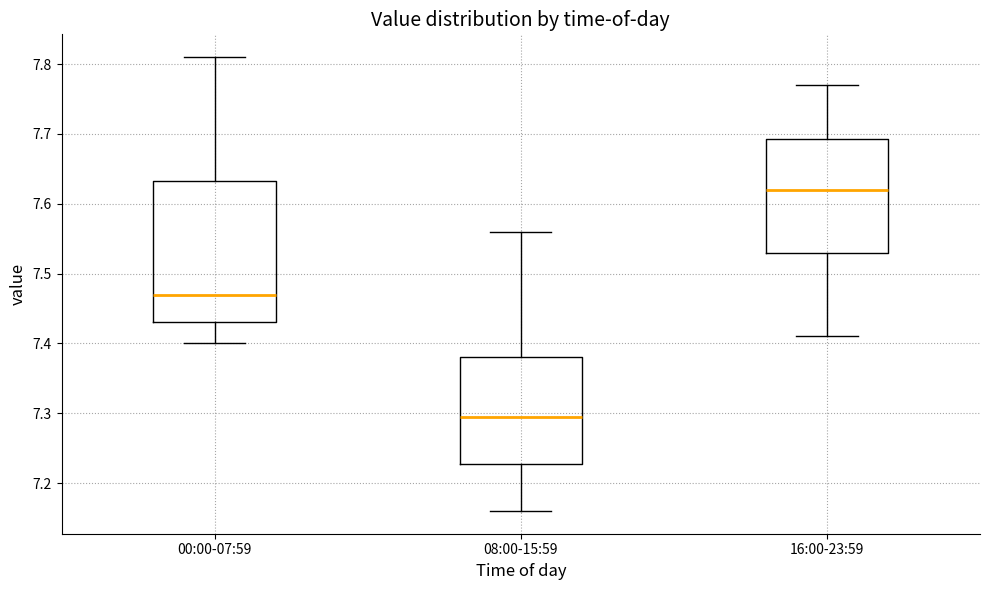

Which box's median line is the highest?

16:00-23:59